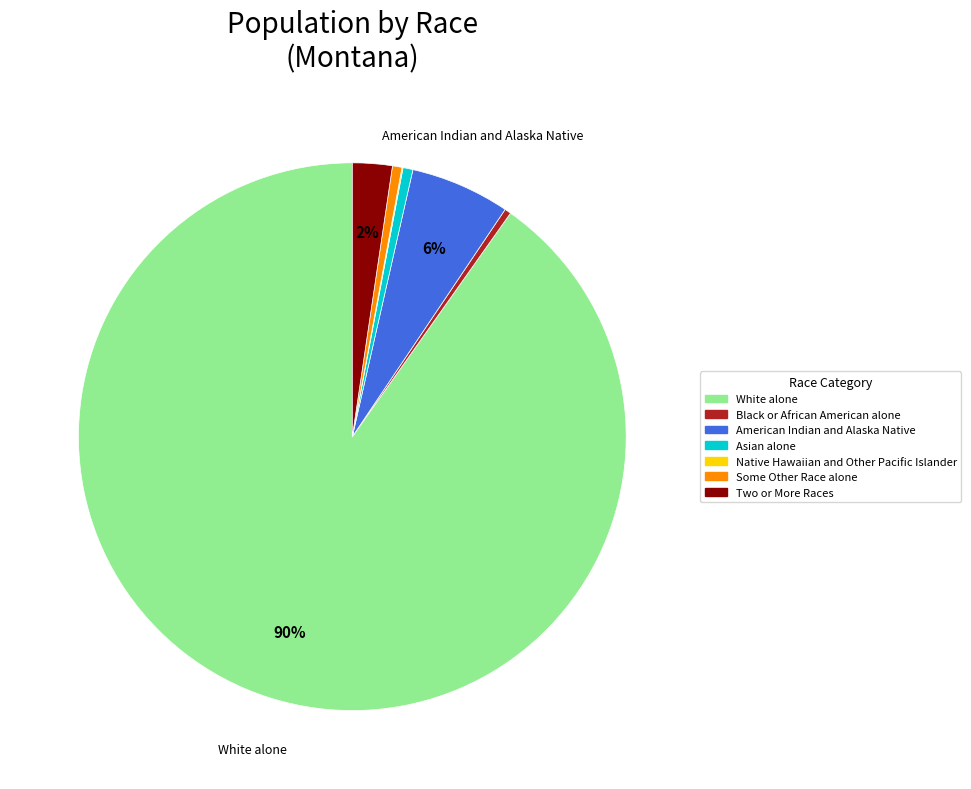

Is the sum of White alone and Some Other Race alone greater than half?

Yes